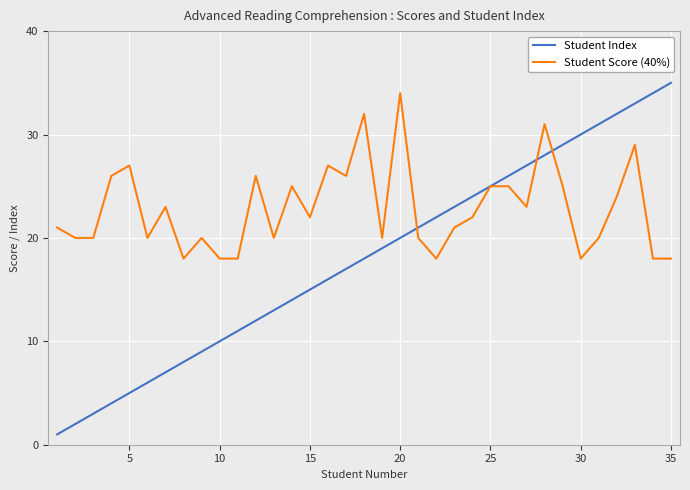

Which series has the largest total across all categories?

Student Score (40%)